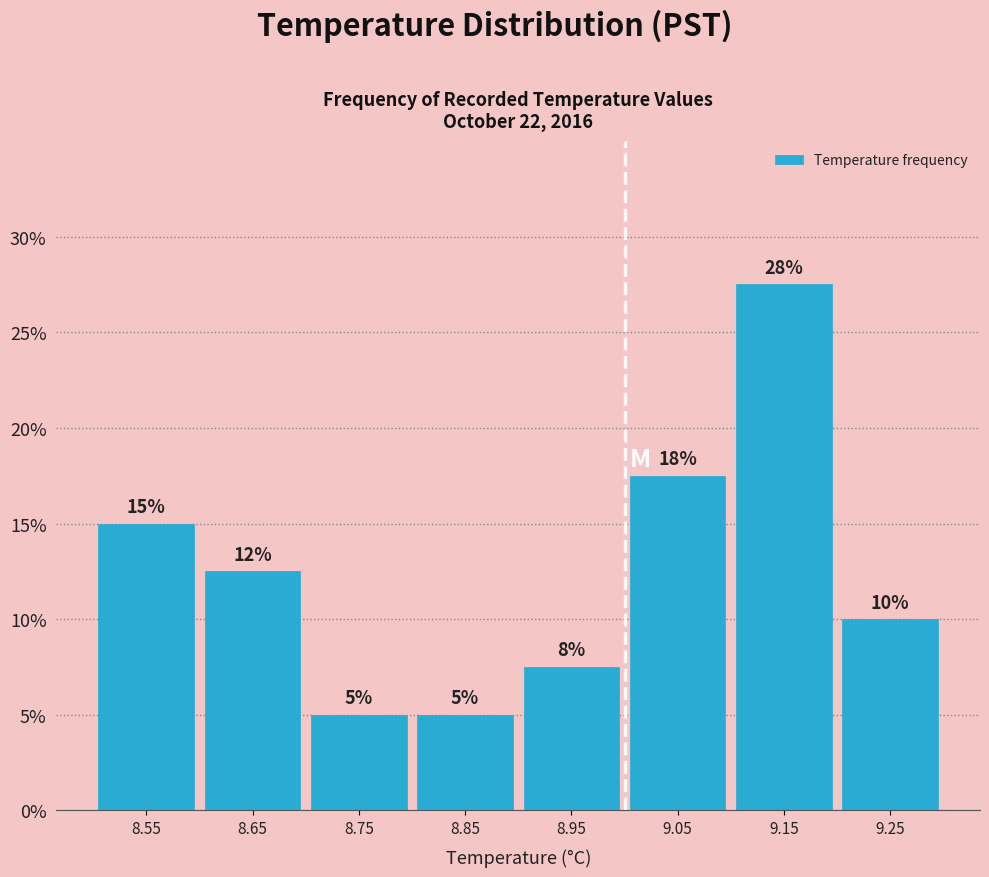

Over which range of the x-axis is the bar tallest?

9.1 to 9.2